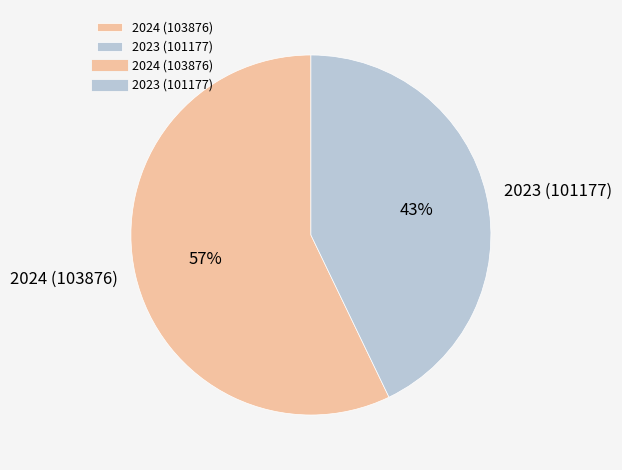

What is the majority slice?

2024 (103876)